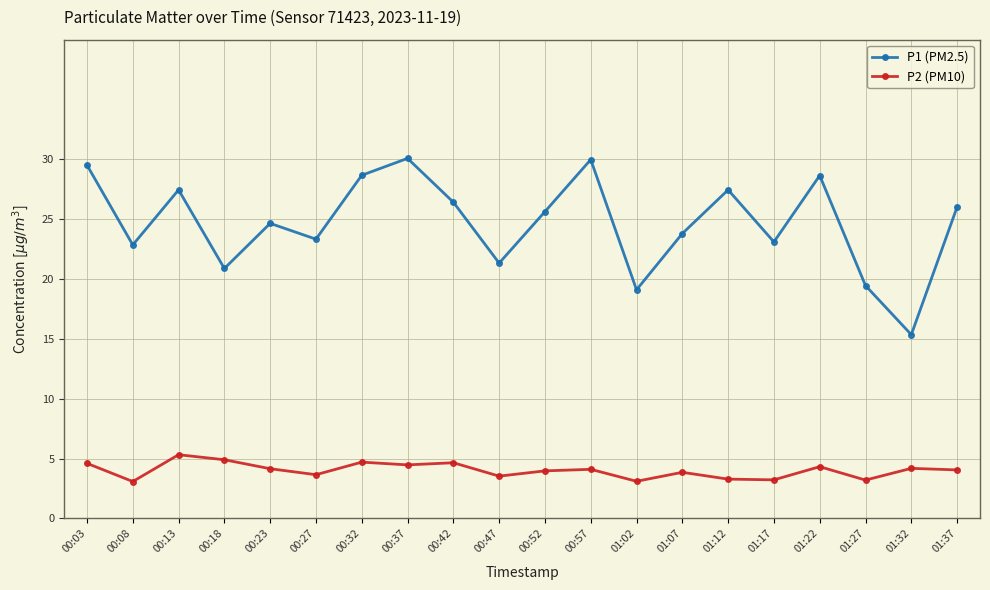

Rank the series at 01:17 from highest to lowest value.

P1 (PM2.5), P2 (PM10)